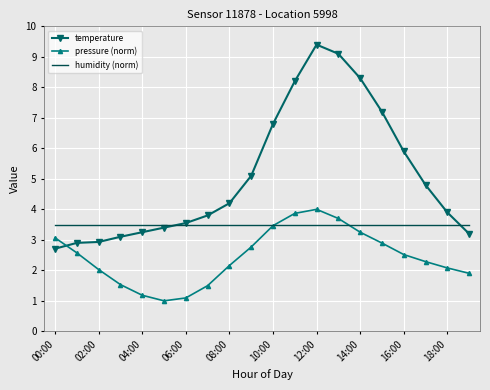

What is the lowest value of the temperature series?

2.7